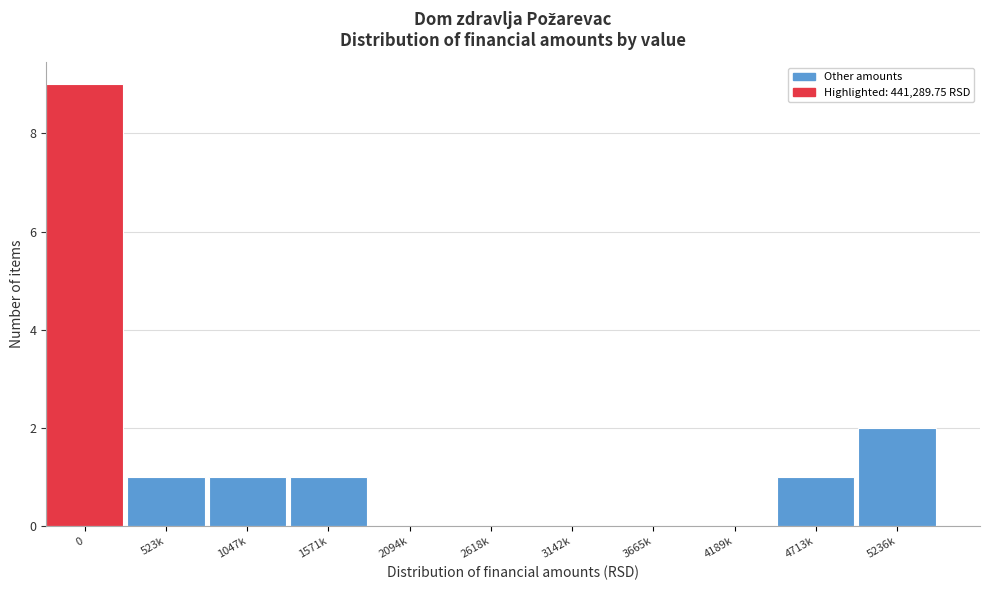

Reading left to right, transcribe all the data shown in this chart.

0=9	523k=1	1047k=1	1571k=1	2094k=0	2618k=0	3142k=0	3665k=0	4189k=0	4713k=1	5236k=2